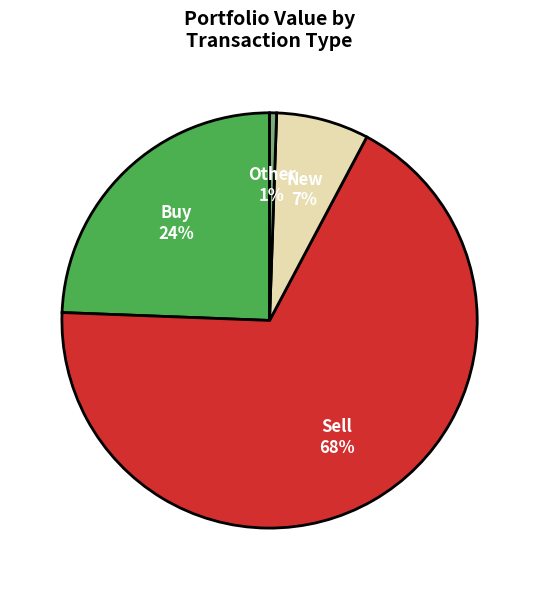

Which category has the smallest portion of the pie?

Other